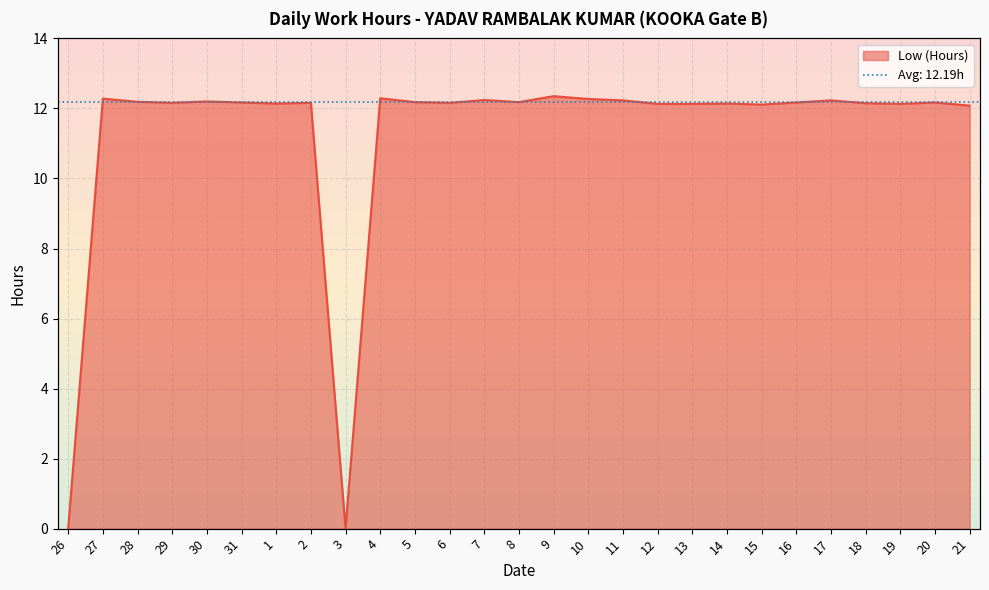

Between 27 and 11, which is larger?

27